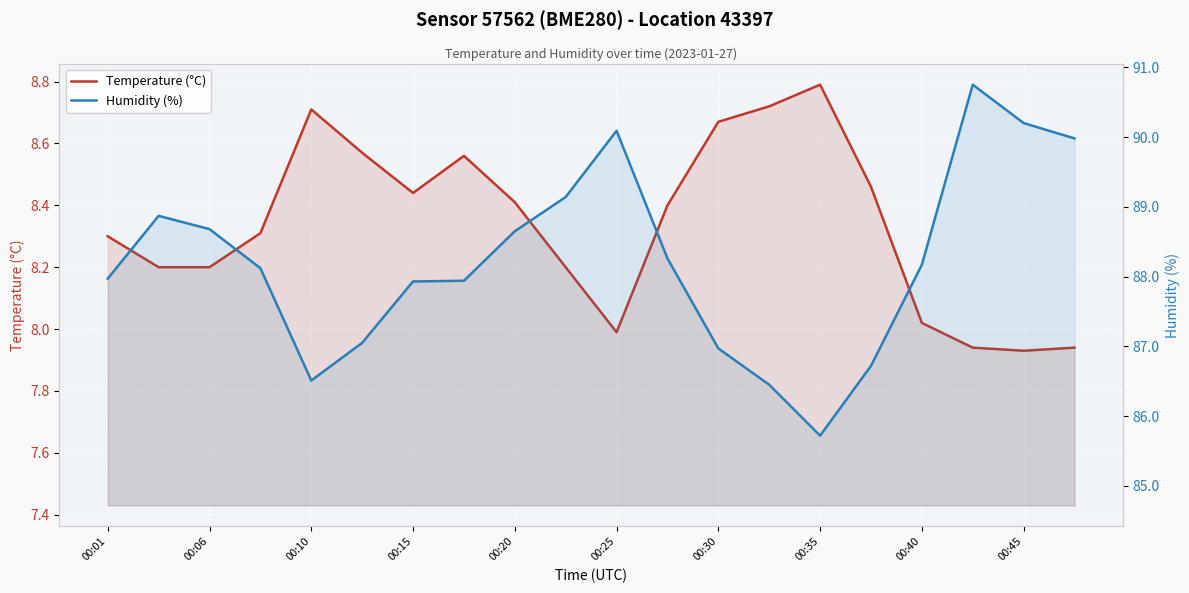

Rank the series at 00:45 from highest to lowest value.

Humidity (%), Temperature (°C)